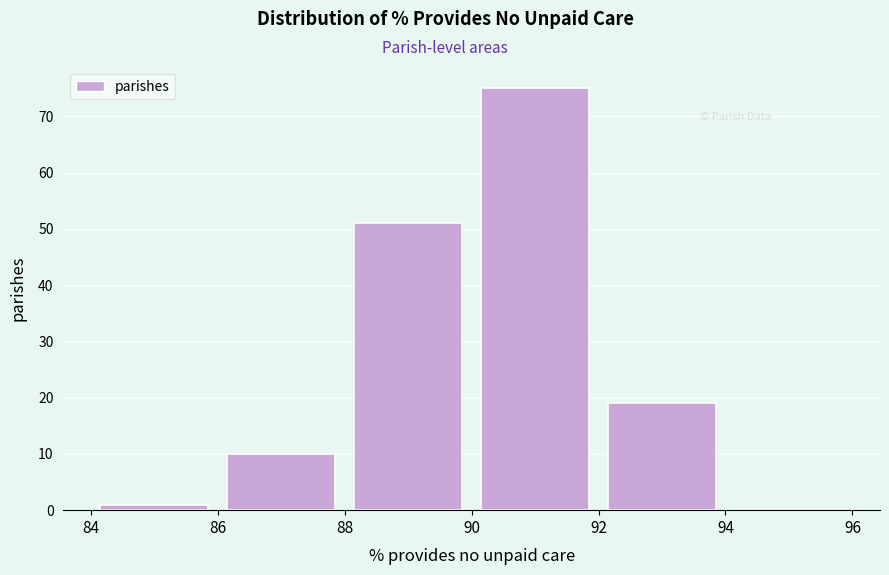

Which range on the x-axis has the tallest bar?

90 to 92